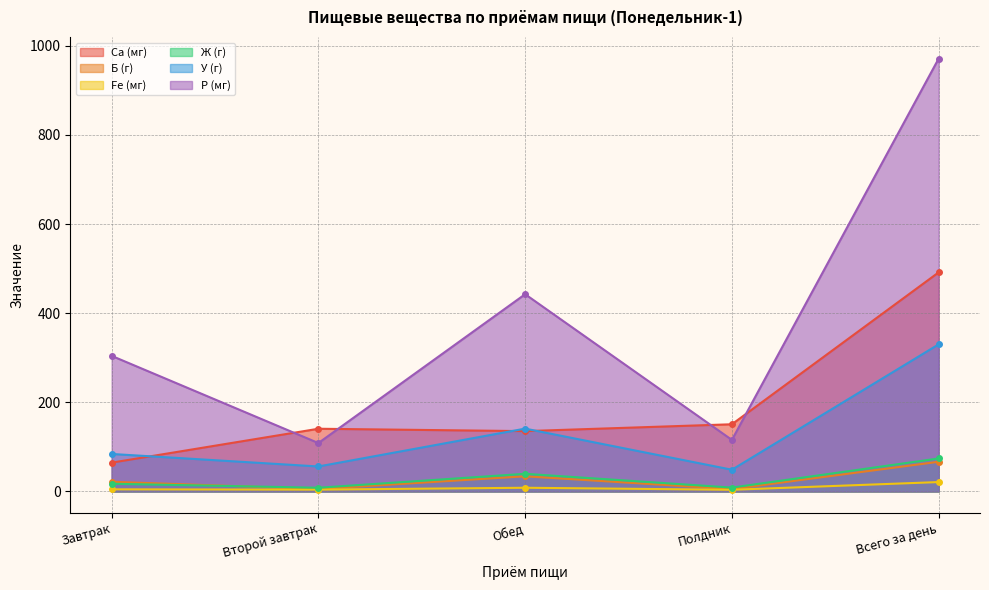

Reading left to right, extract all data points from this chart.

Са (мг): Завтрак=64.7	Второй завтрак=140.7	Обед=135.4	Полдник=150.8	Всего за день=491.5
Б (г): Завтрак=21.8	Второй завтрак=5.5	Обед=34.0	Полдник=5.3	Всего за день=66.7
Fe (мг): Завтрак=4.8	Второй завтрак=4.2	Обед=8.4	Полдник=3.8	Всего за день=21.1
Ж (г): Завтрак=17.3	Второй завтрак=8.4	Обед=39.7	Полдник=8.7	Всего за день=74.1
У (г): Завтрак=84.2	Второй завтрак=56.1	Обед=141.0	Полдник=48.8	Всего за день=330.1
Р (мг): Завтрак=304.2	Второй завтрак=108.6	Обед=442.5	Полдник=115.7	Всего за день=971.0